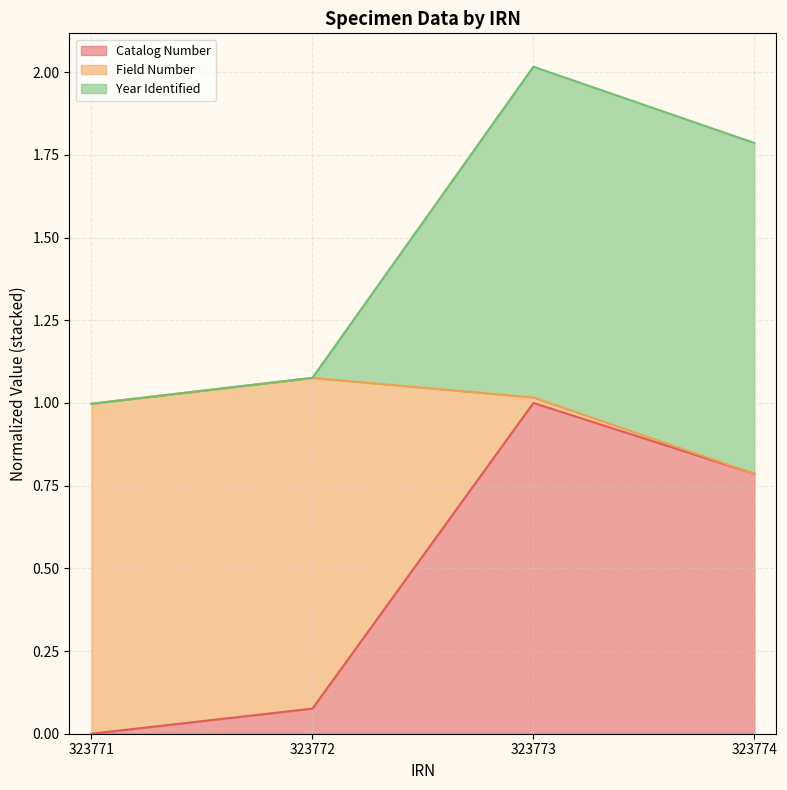

Which series has the widest spread of values?

Year Identified